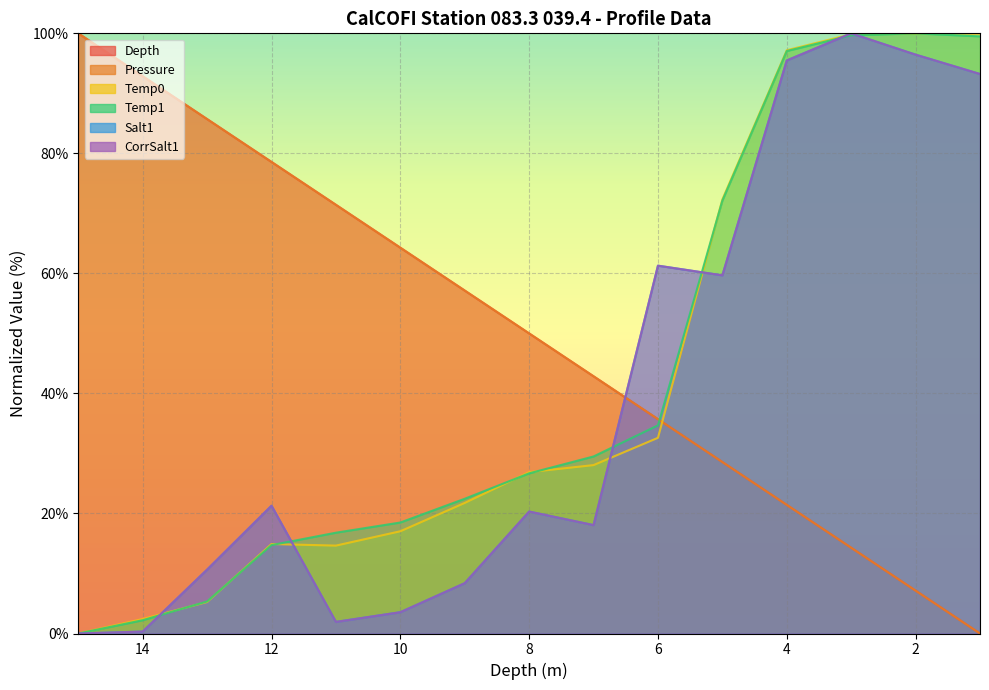

Where is CorrSalt1 nearest to the value 50?

5